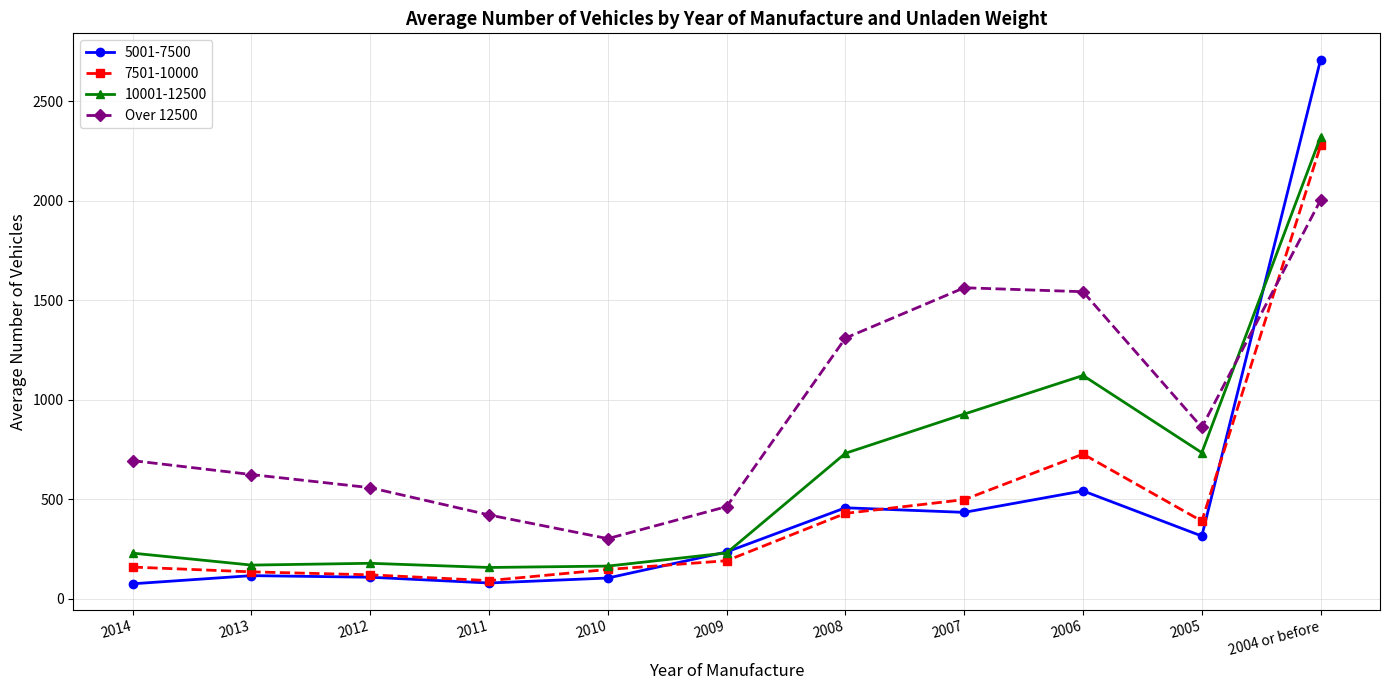

How many lines are shown in the chart?

4